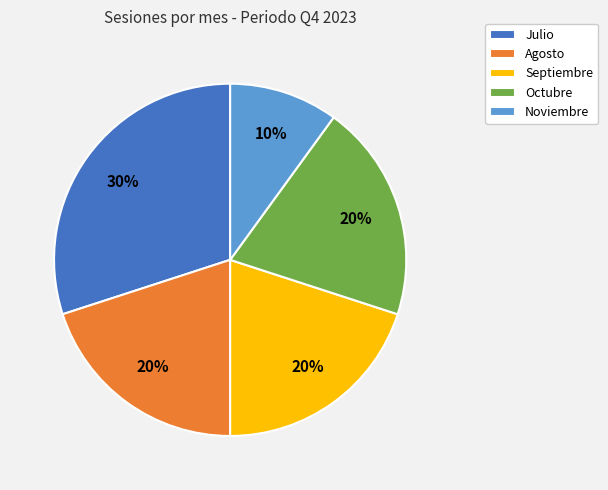

Does Octubre represent more than half of the total?

No